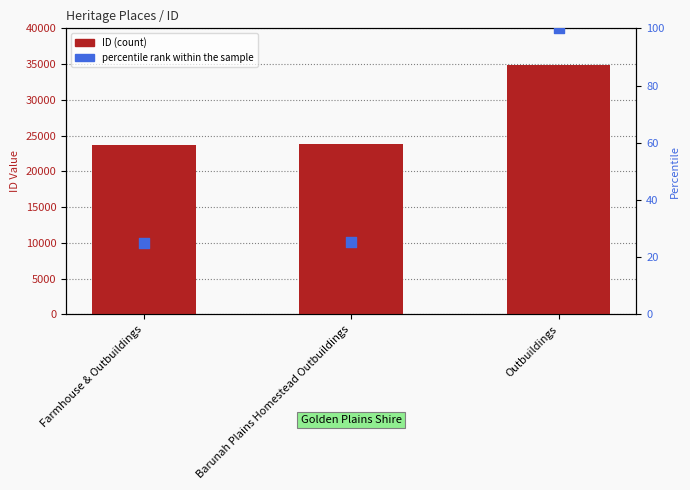

Which series has the largest total across all categories?

ID